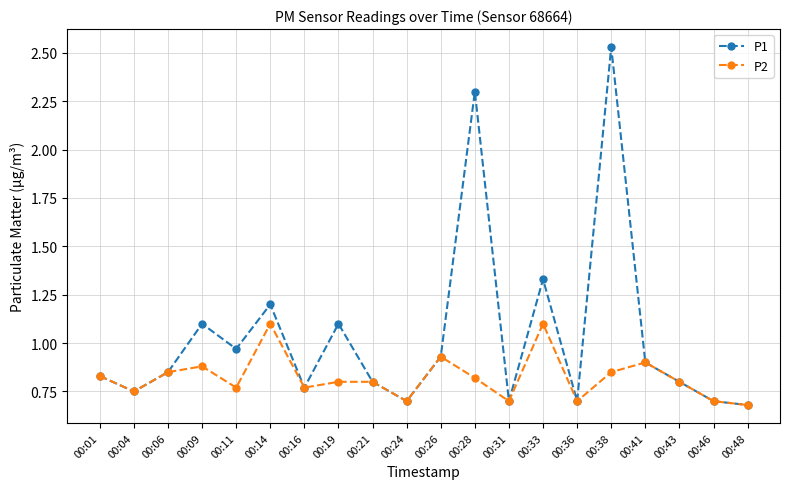

In P1, how many points are lower than both neighbors (excluding endpoints)?

6